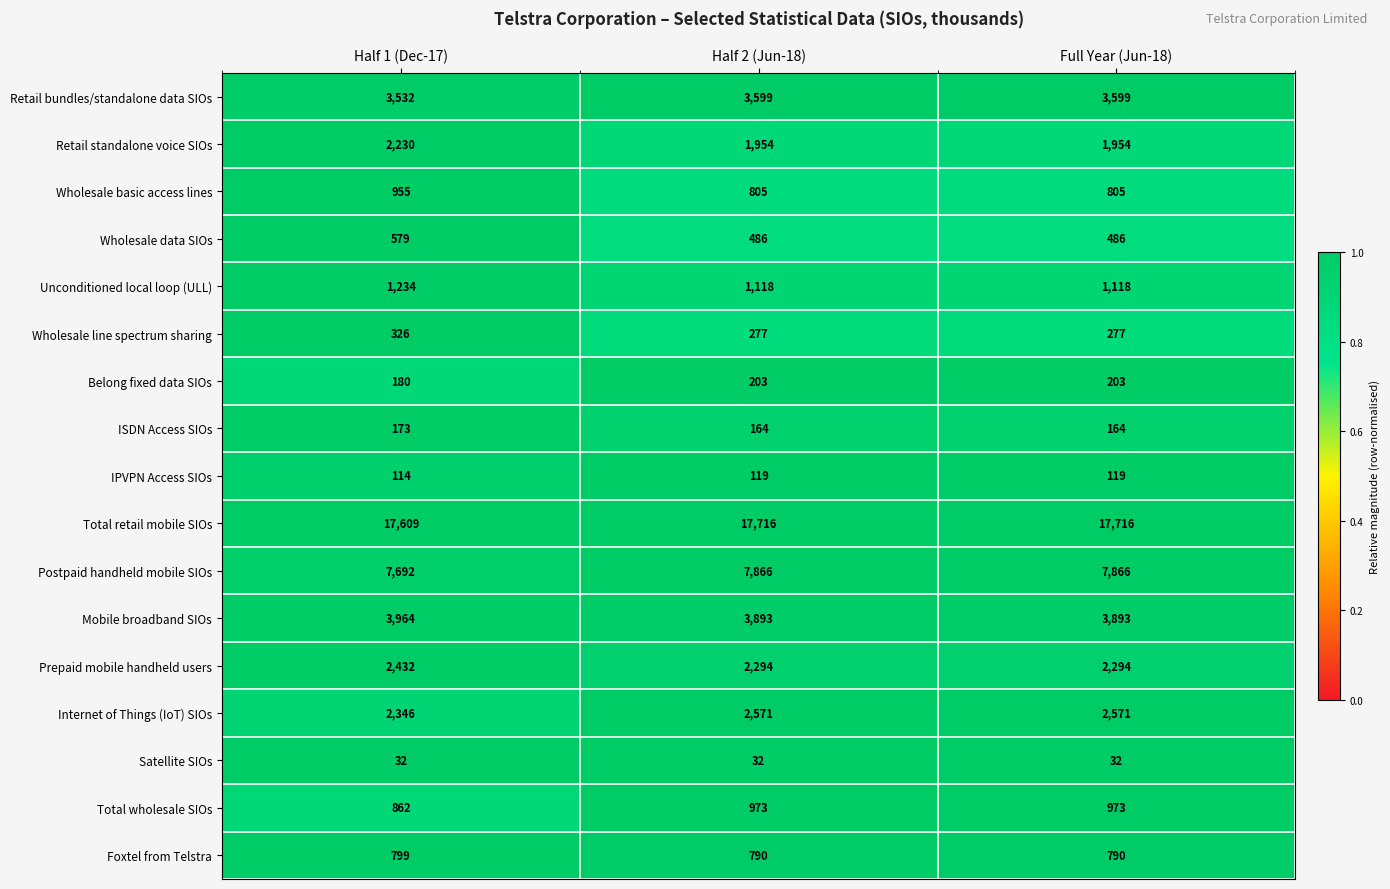

Count the Retail standalone voice SIOs values in the range 1954 to 2230.

3